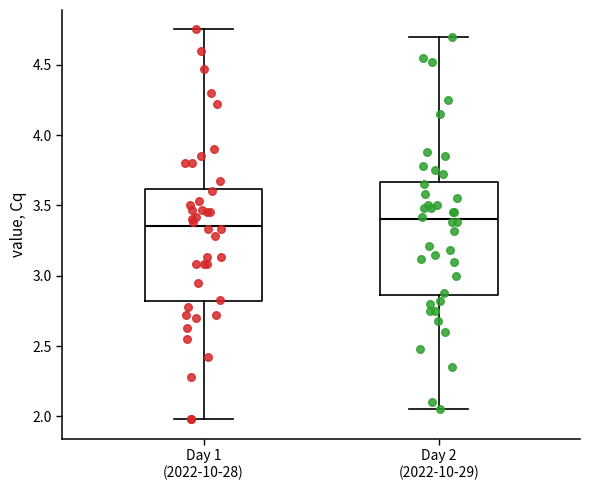

Reading left to right, transcribe this box plot: for each box, give where its median line is, the range the box spans, and where its two whiskers end, as read against the y-axis. The values are not printed on the chart, so give them approximately, as read against the axis.

Day 1 (2022-10-28): median 3.35, box 2.80 to 3.60, whiskers 2.00 to 4.75
Day 2 (2022-10-29): median 3.40, box 2.85 to 3.65, whiskers 2.05 to 4.70